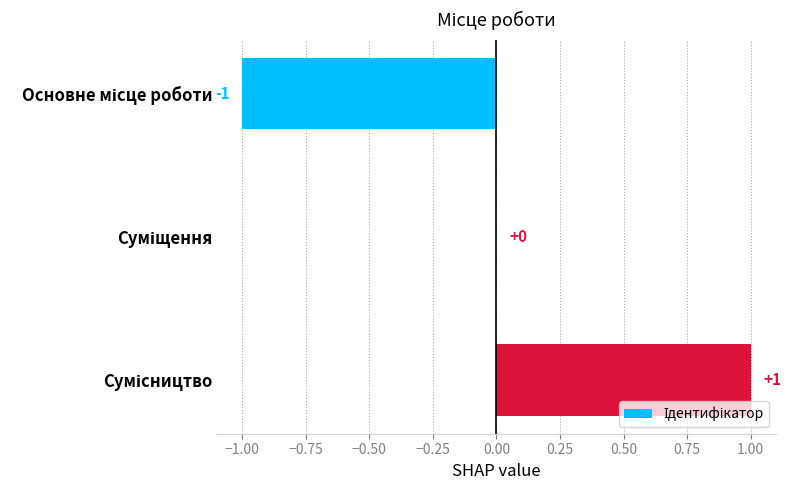

How many values are between -1 and 1?

3